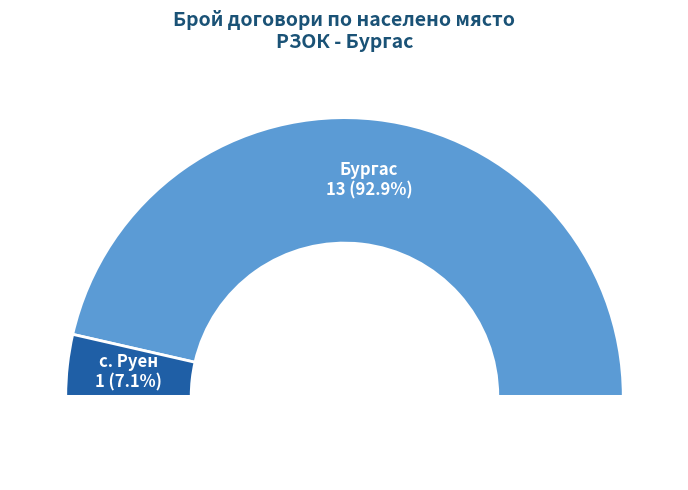

Which has a higher value, с. Руен or Бургас?

Бургас